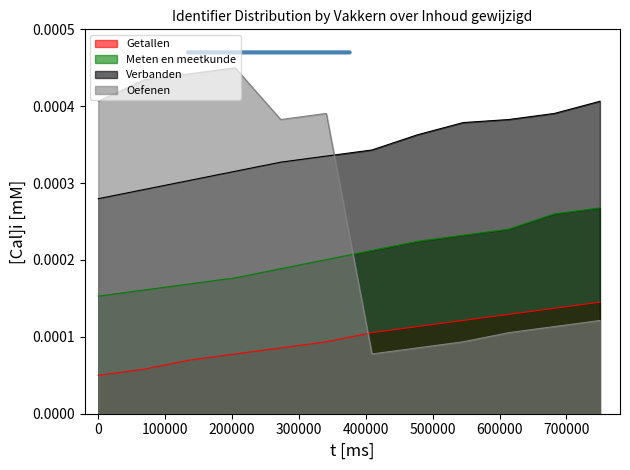

Count the Oefenen values in the range 0 to 1.

12